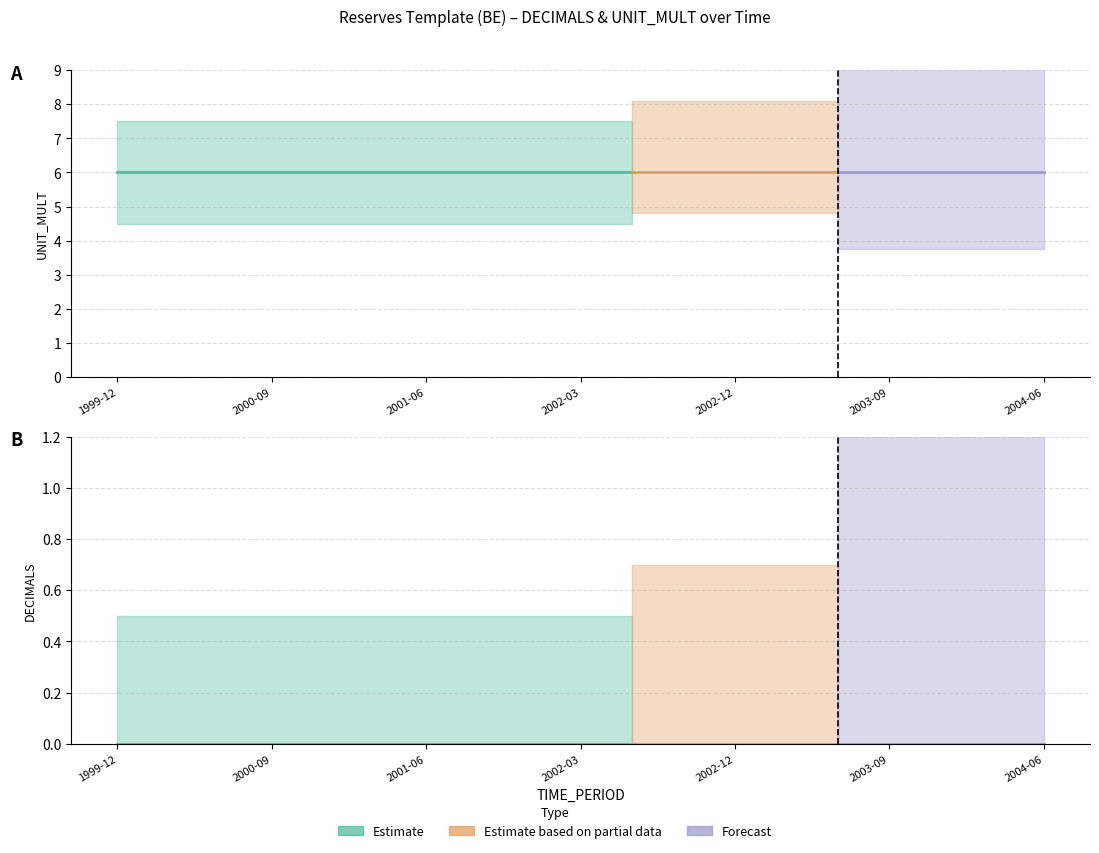

What is the value of the UNIT_MULT point at the 14th from the left?

6